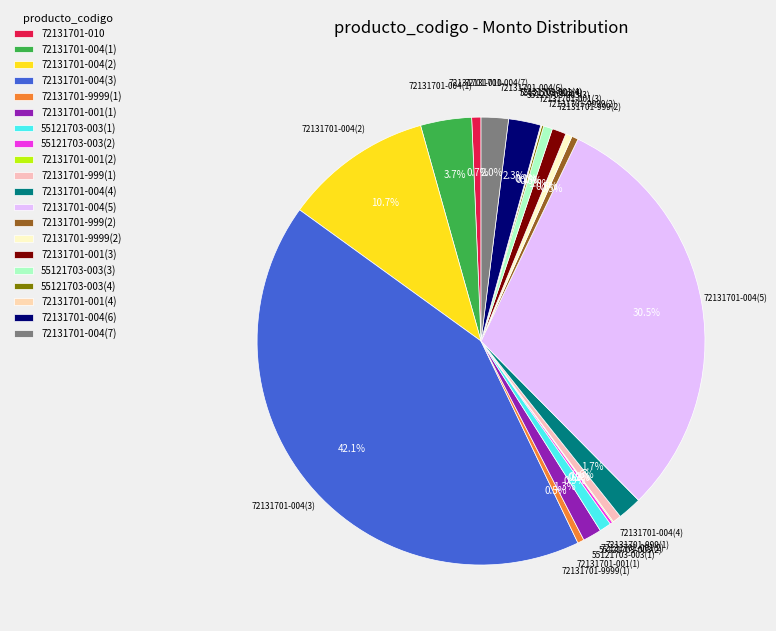

Is there any slice that represents more than half of the pie?

No